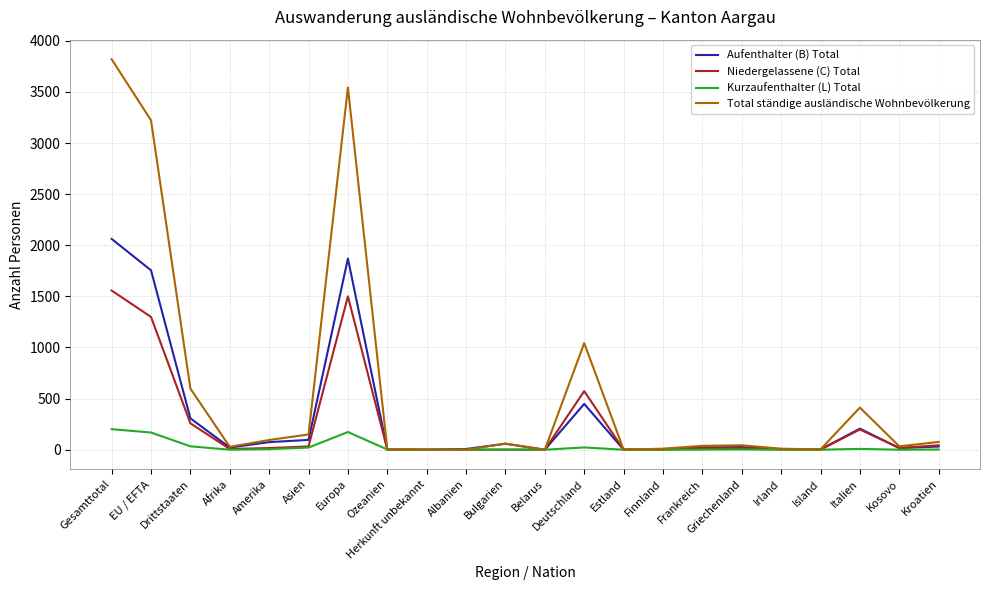

Which category has the highest value in the Total ständige ausländische Wohnbevölkerung series?

Gesamttotal